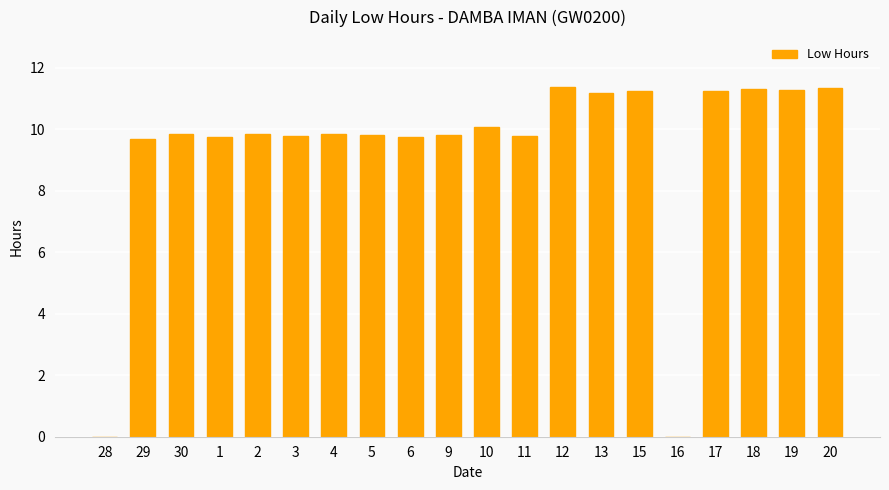

Approximately how many times larger is the value at 2 compared to 15?

0.9